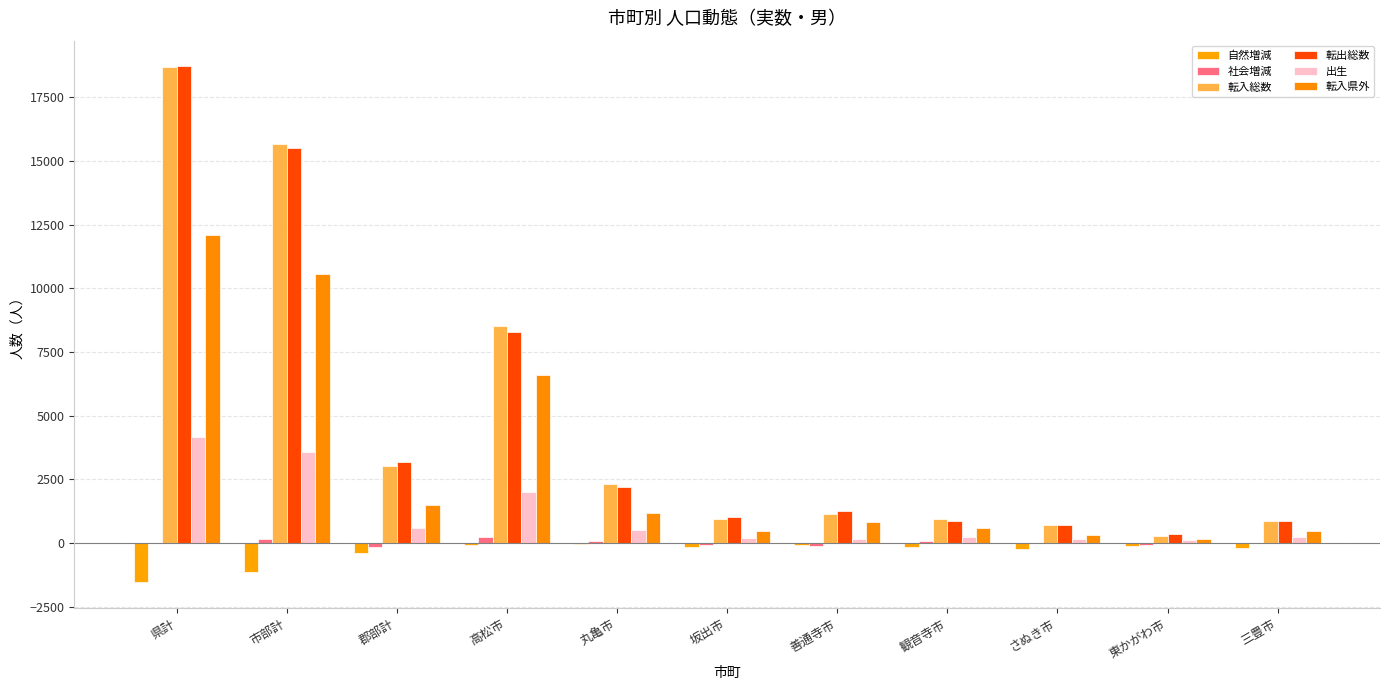

What is the value of the 出生 bar at the 6th from the left?

188